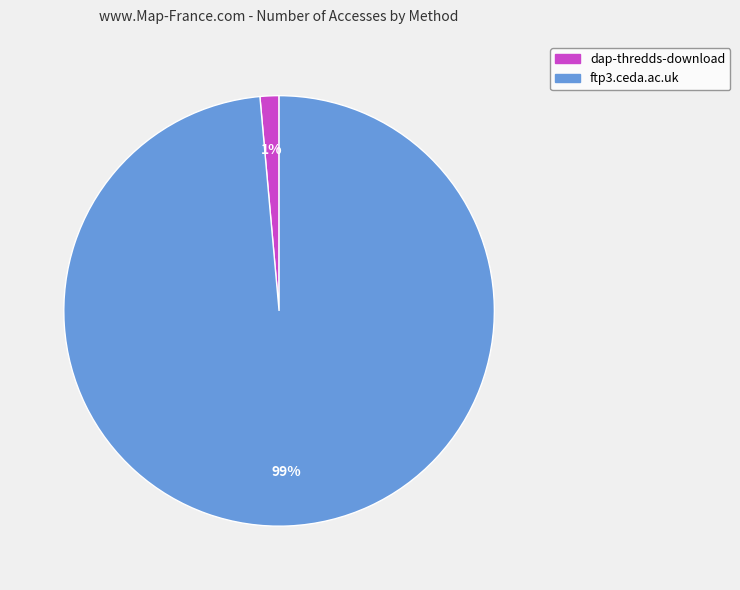

Which has a higher value, dap-thredds-download or ftp3.ceda.ac.uk?

ftp3.ceda.ac.uk